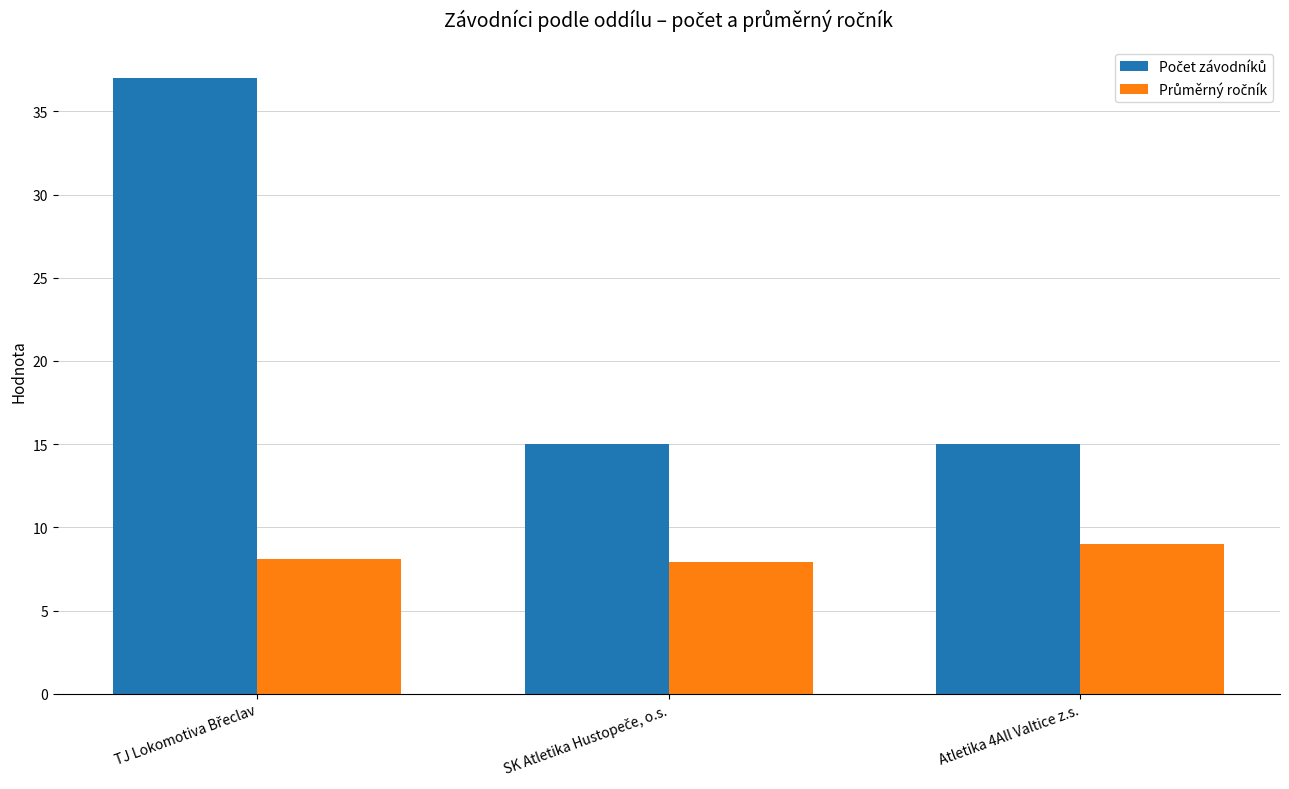

At how many categories does at least one series exceed 14?

3